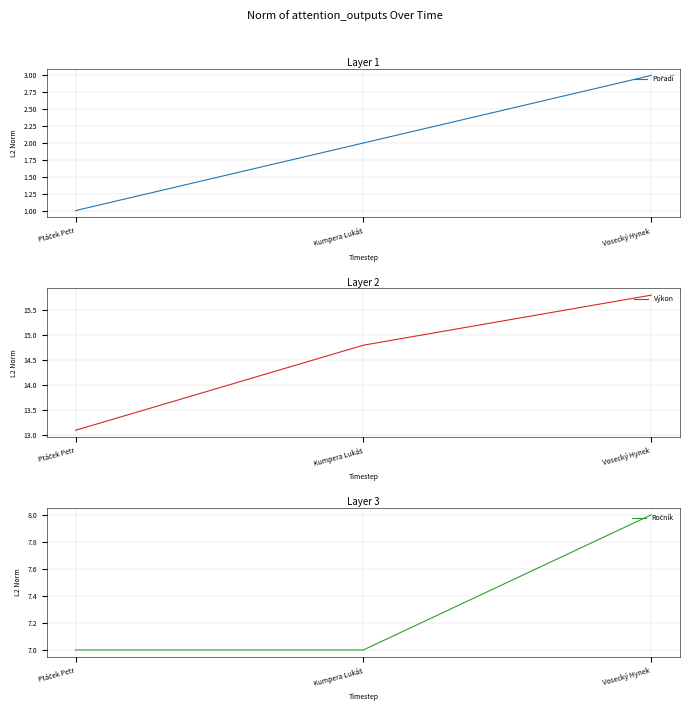

The value of Výkon at Ptáček Petr is 13.1. True or false?

True